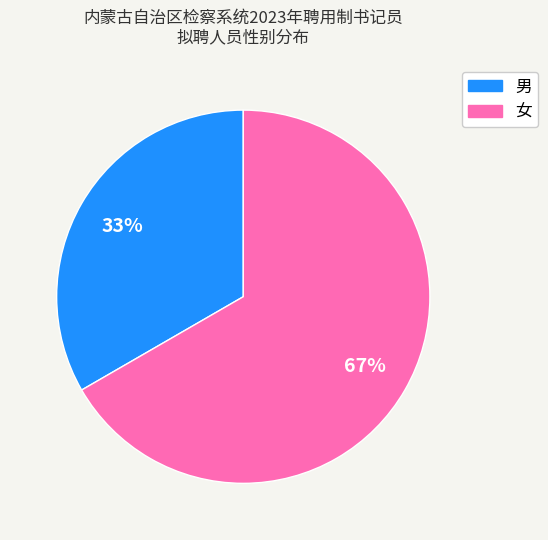

What is the largest slice in the pie chart?

女